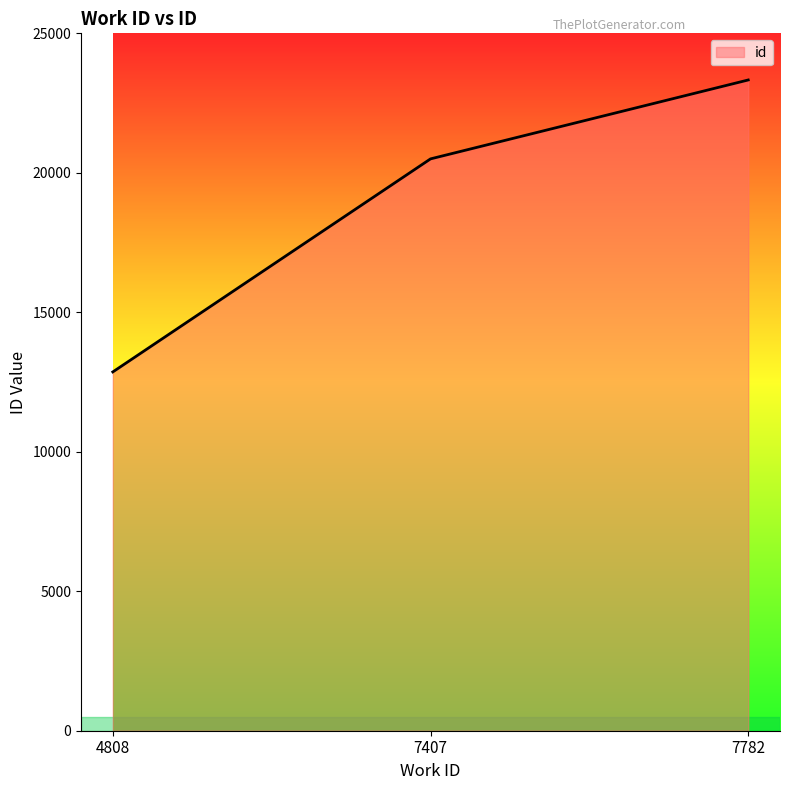

Approximately how many times larger is the value at 7782 compared to 4808?

1.8